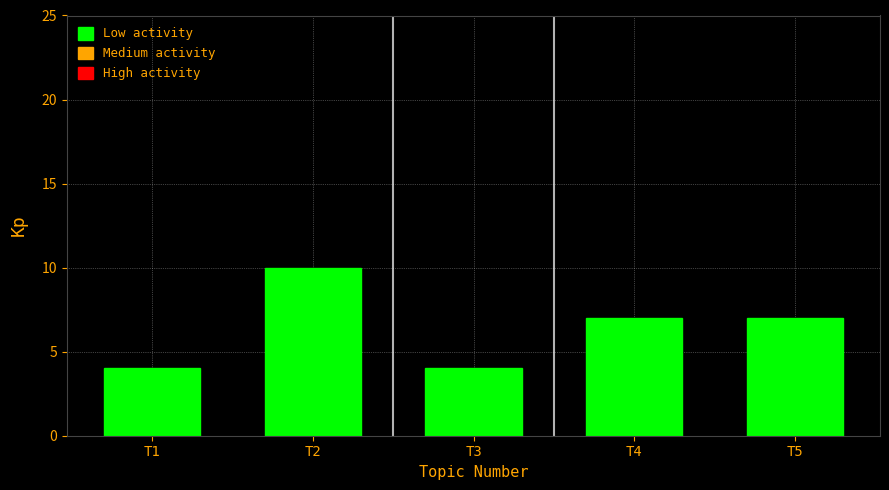

Reading right to left, transcribe all the data shown in this chart.

7	7	4	10	4